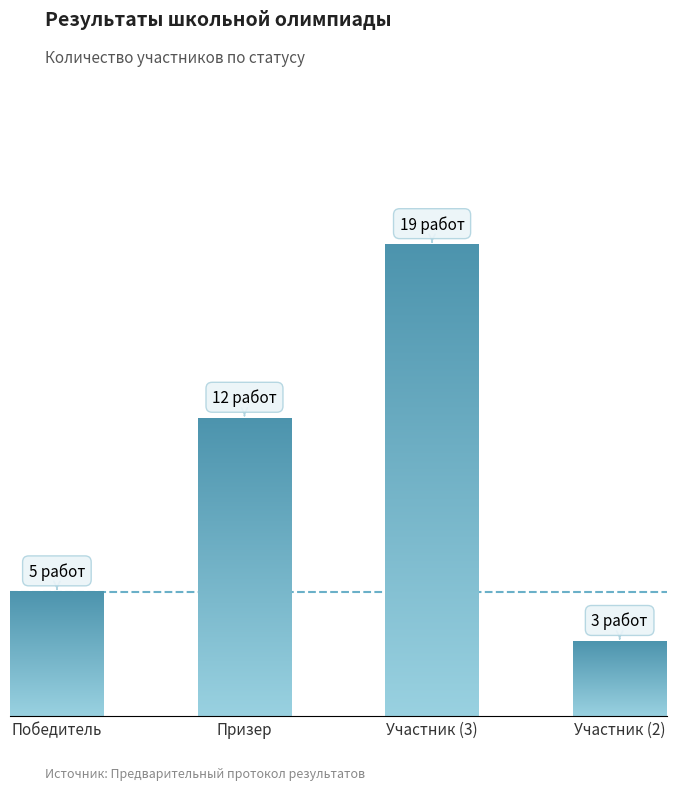

How many bars are there in total?

4